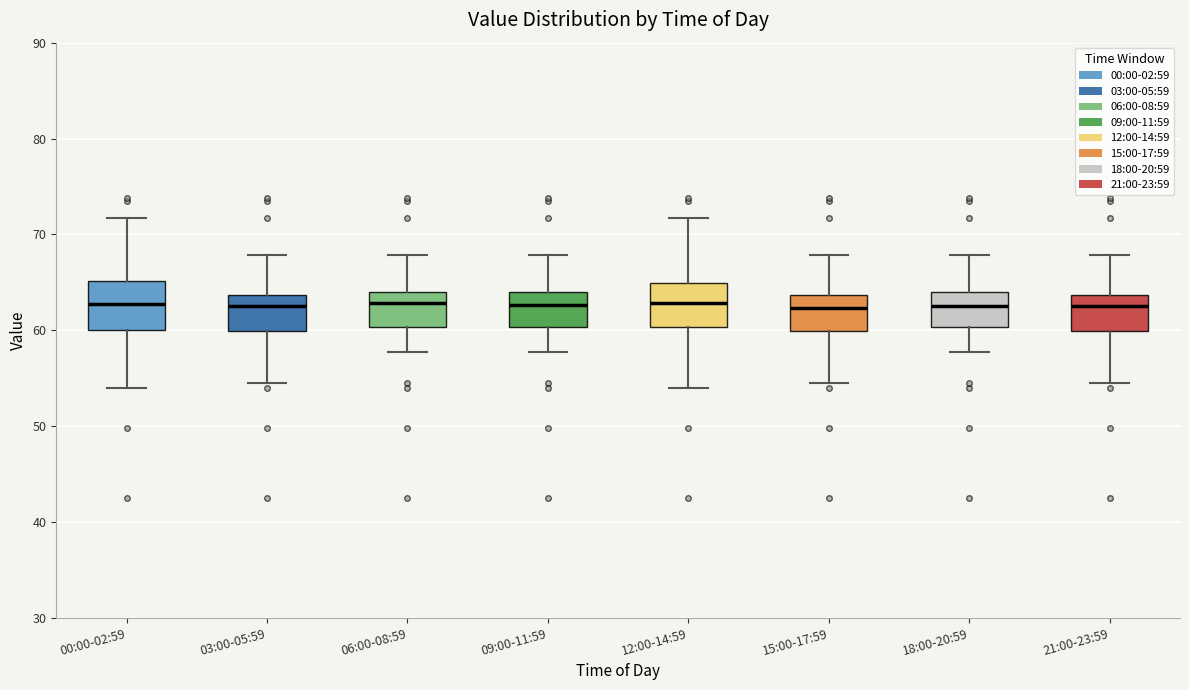

Reading left to right, transcribe this box plot: for each box, give where its median line is, the range the box spans, and where its two whiskers end, as read against the y-axis. The values are not printed on the chart, so give them approximately, as read against the axis.

00:00-02:59: median 63, box 60 to 65, whiskers 54 to 72
03:00-05:59: median 63, box 60 to 64, whiskers 54 to 68
06:00-08:59: median 63, box 60 to 64, whiskers 58 to 68
09:00-11:59: median 63, box 60 to 64, whiskers 58 to 68
12:00-14:59: median 63, box 60 to 65, whiskers 54 to 72
15:00-17:59: median 62, box 60 to 64, whiskers 54 to 68
18:00-20:59: median 63, box 60 to 64, whiskers 58 to 68
21:00-23:59: median 63, box 60 to 64, whiskers 54 to 68